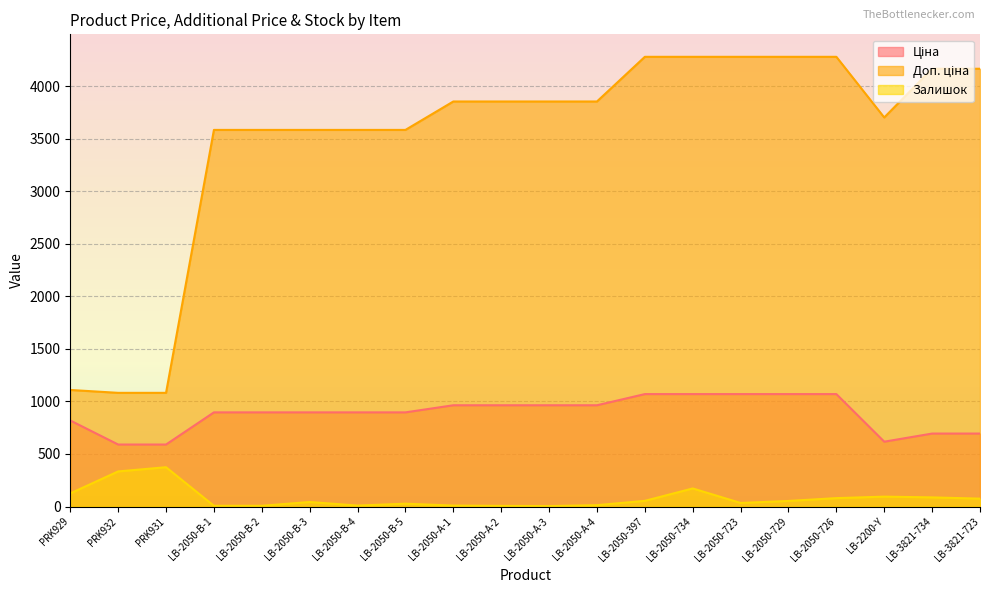

What is the total value across all series at LB-2050-А-1?

4826.6